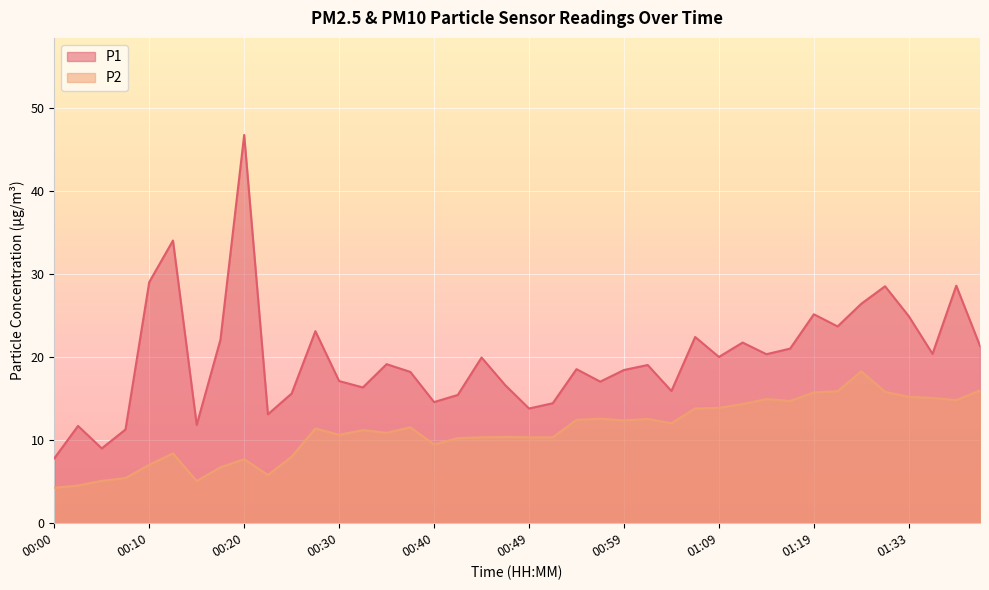

Which label corresponds to the largest value in the chart?

00:20